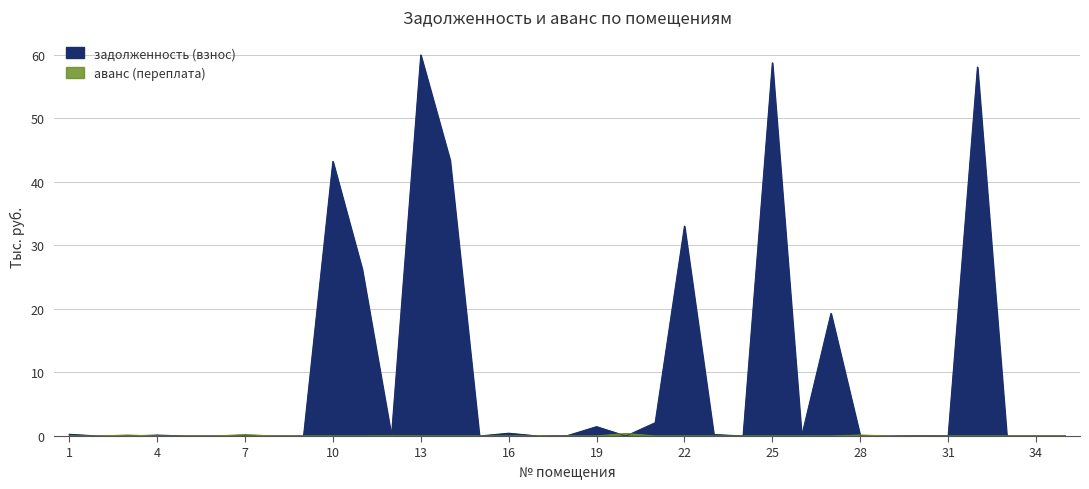

Which series has the largest total across all categories?

задолженность (взнос)